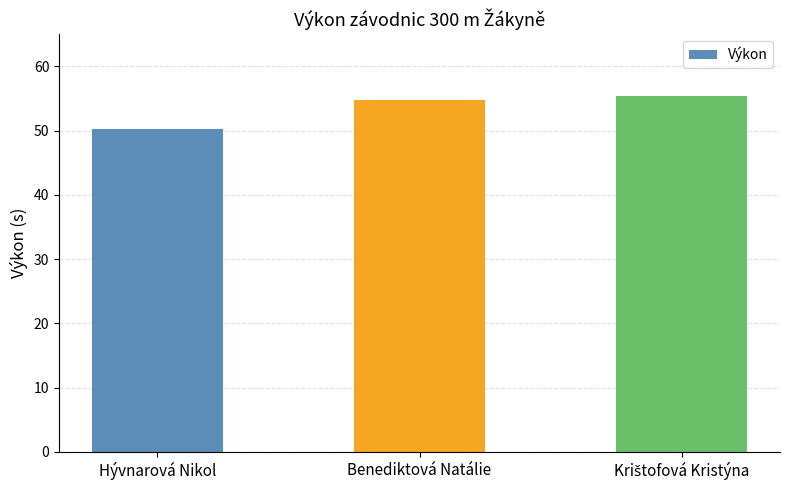

Reading left to right, list all the values displayed in this chart.

50.3	54.8	55.3